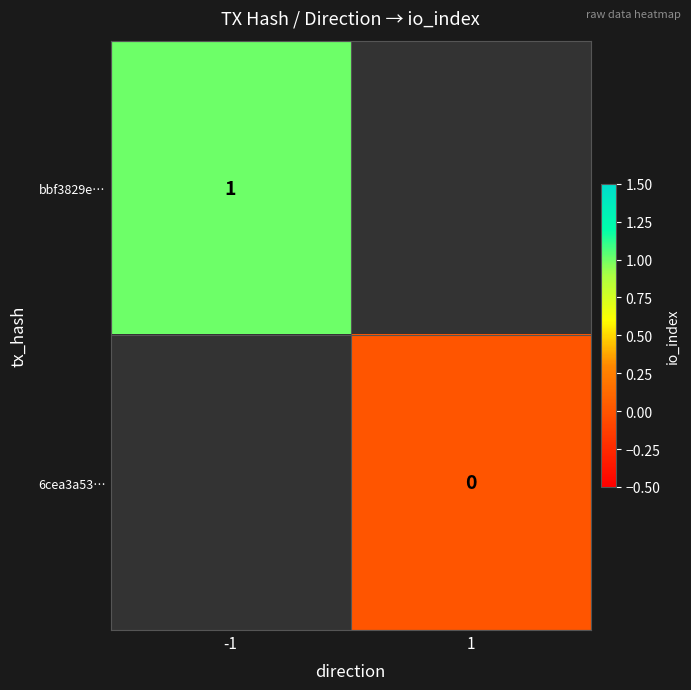

Count the number of categories in the chart.

2